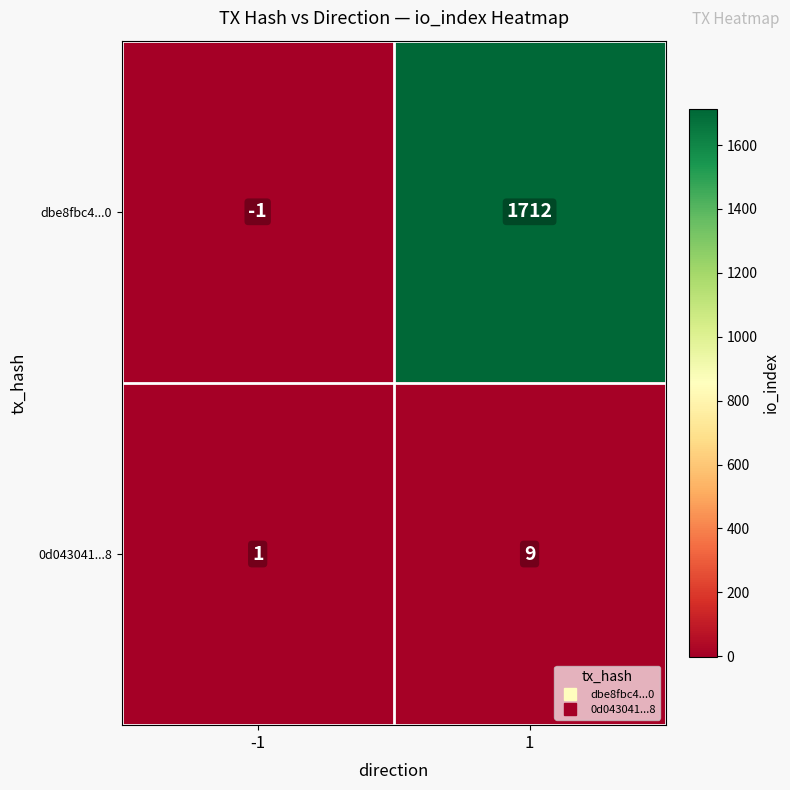

The value of 0d043041...8 at -1 is 0. True or false?

False